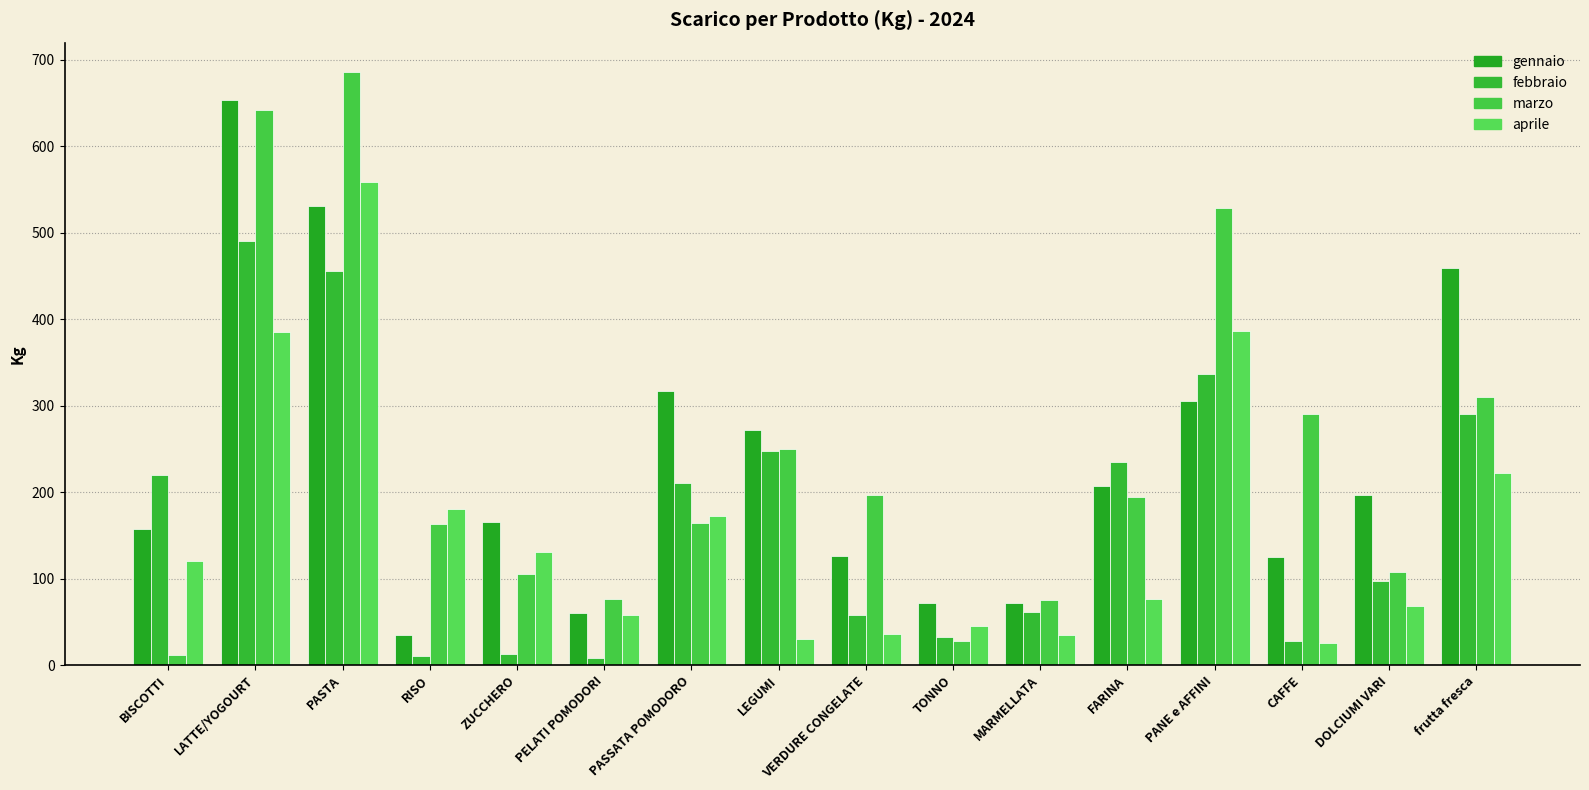

Are the bars grouped side by side (vs. stacked)?

Yes